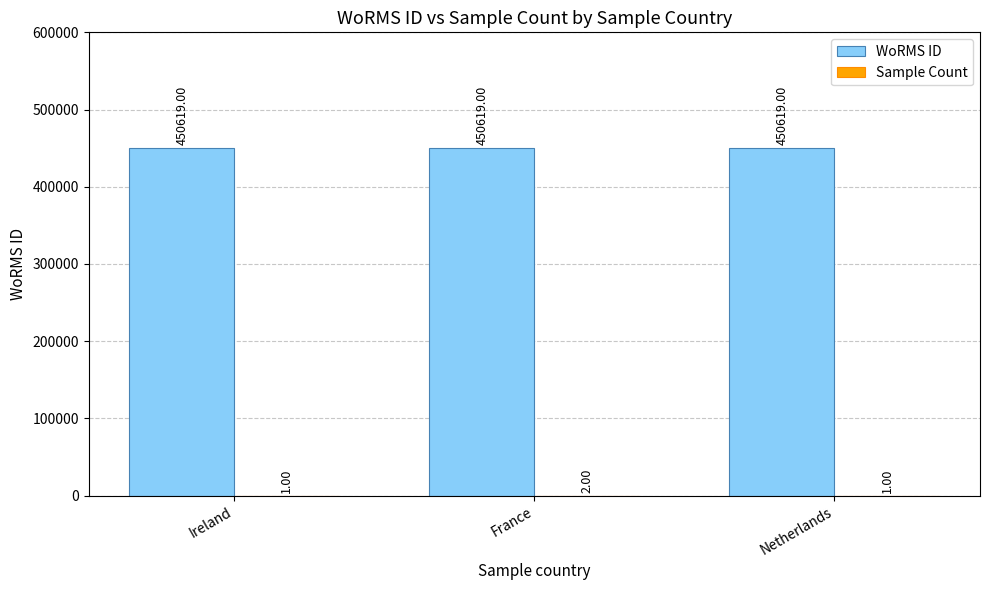

What is the sum of the WoRMS ID values at Ireland and France?

901238